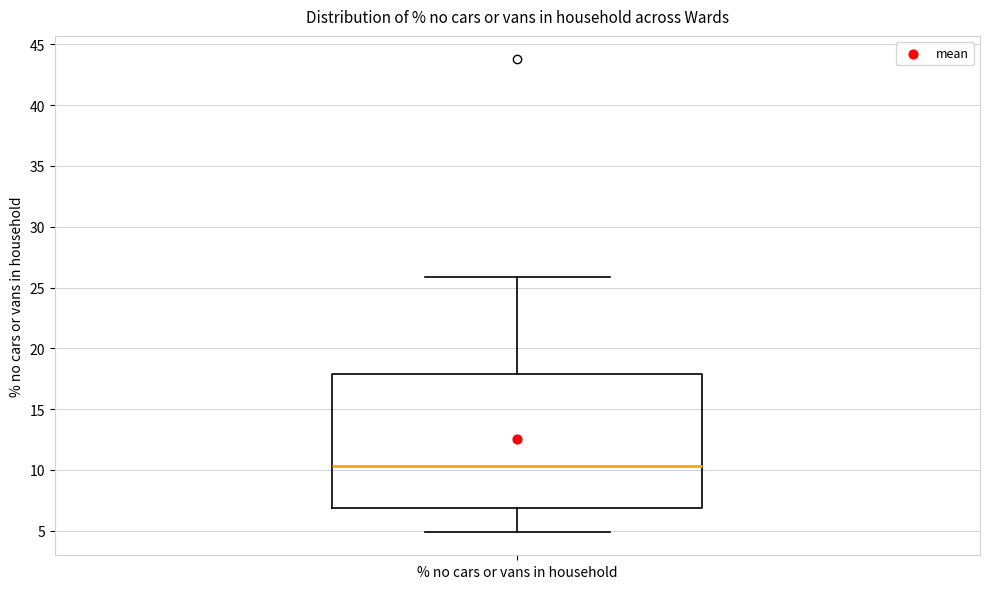

Where is the upper edge of the box for % no cars or vans in household on the y-axis? The values are not printed on the chart, so give them approximately, as read against the axis.

18.0